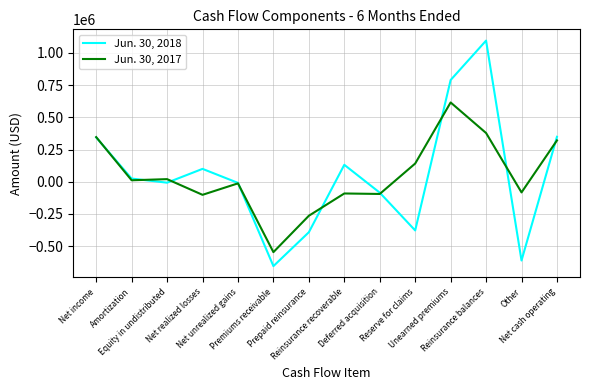

At which category is the sum across all series the highest?

Reinsurance balances